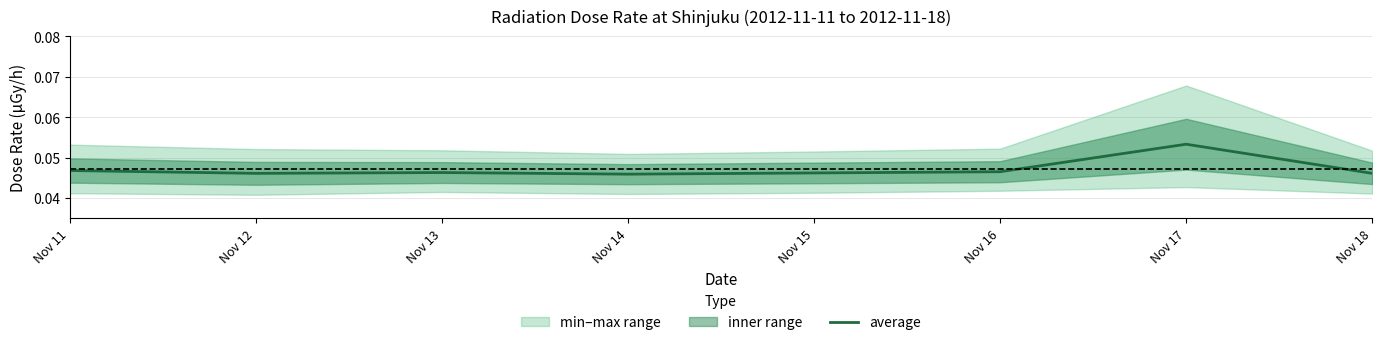

How many values are between 0 and 1?

8